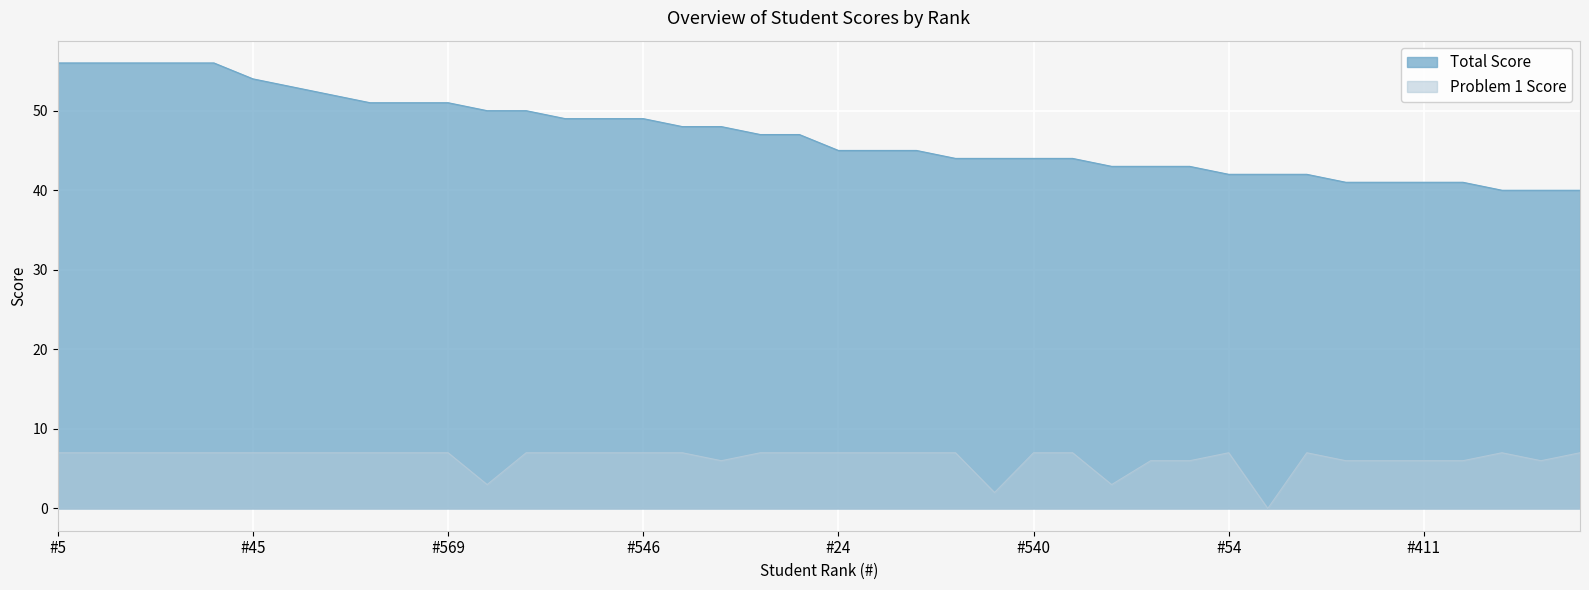

How many lines are shown in the chart?

2